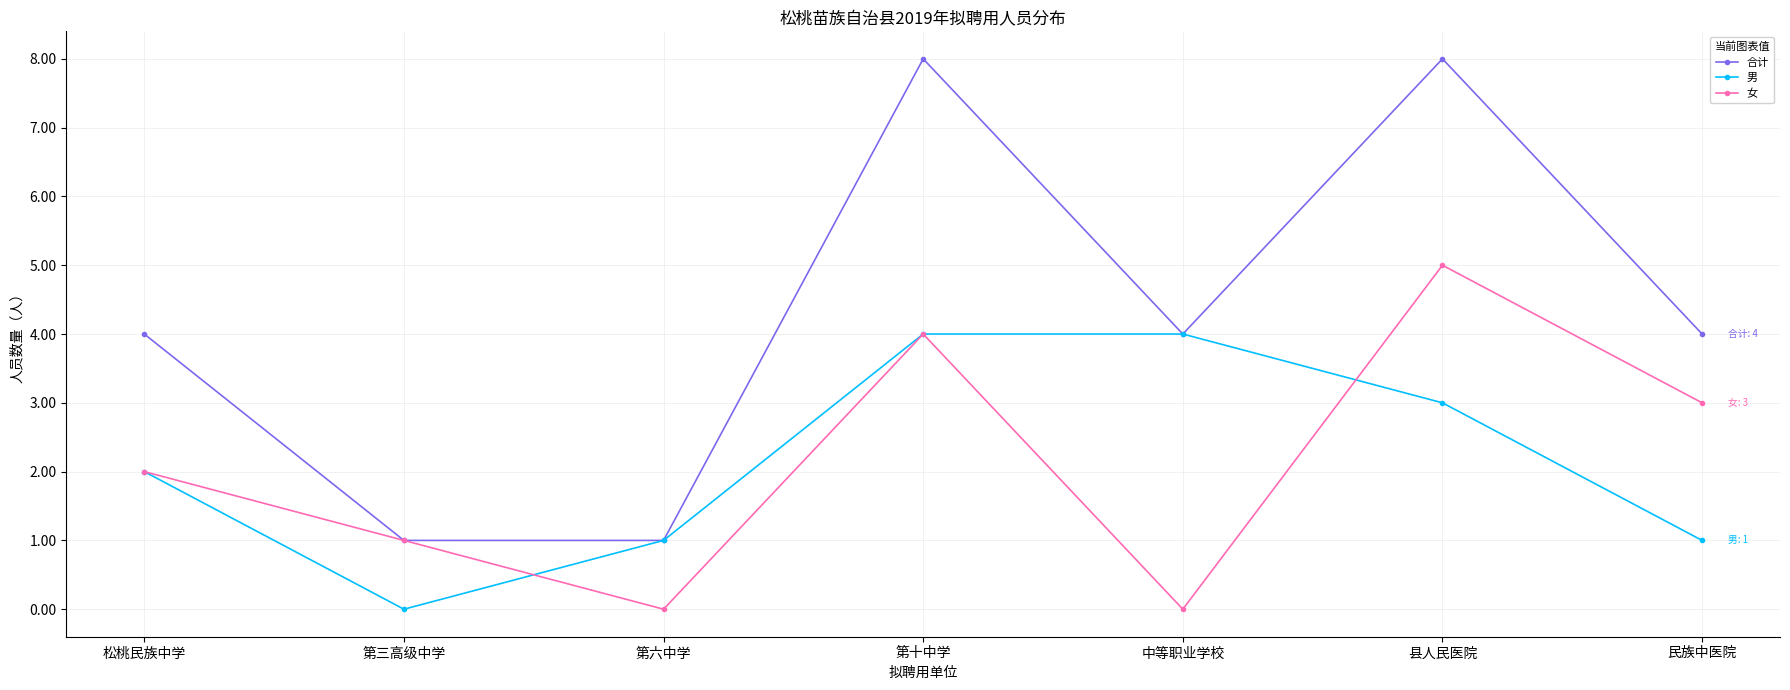

What is the label of the 2nd point from the right?

县人民医院